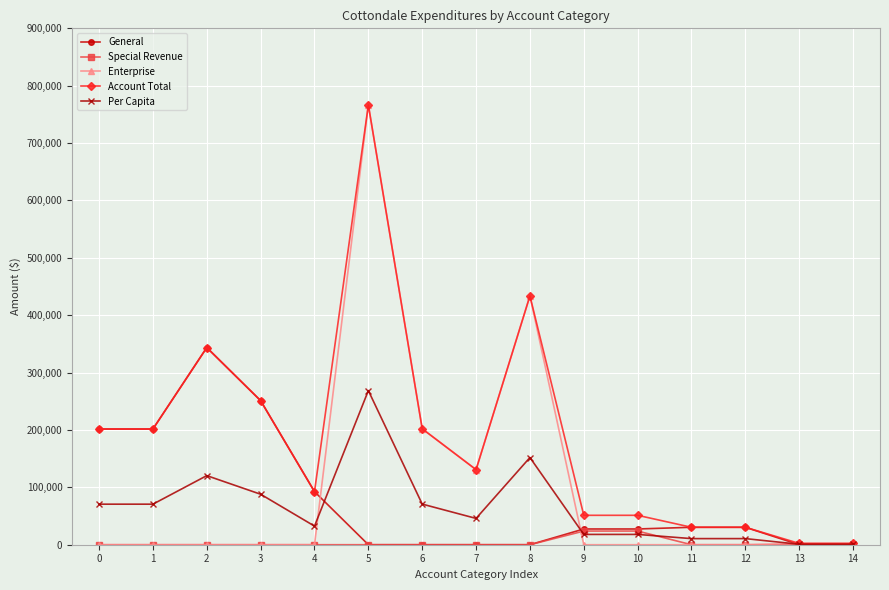

The value of General at 9 is 27439. True or false?

True